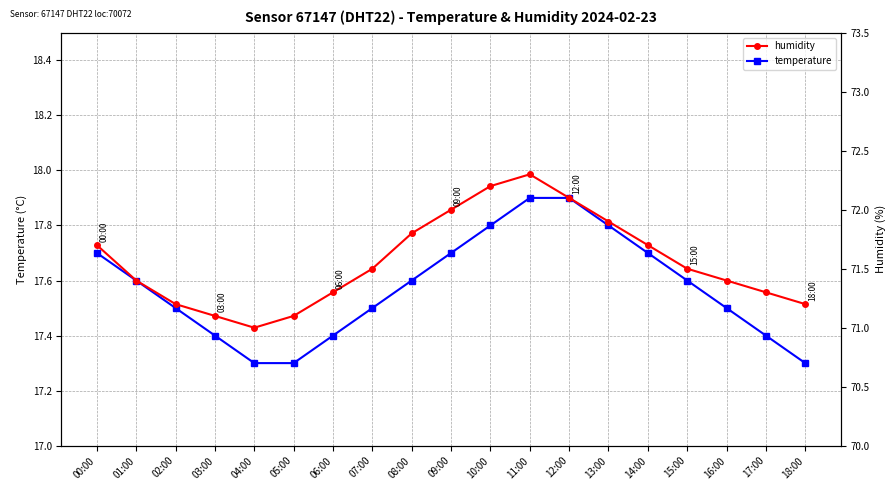

True or false: temperature has more than 1 interior local peaks.

False